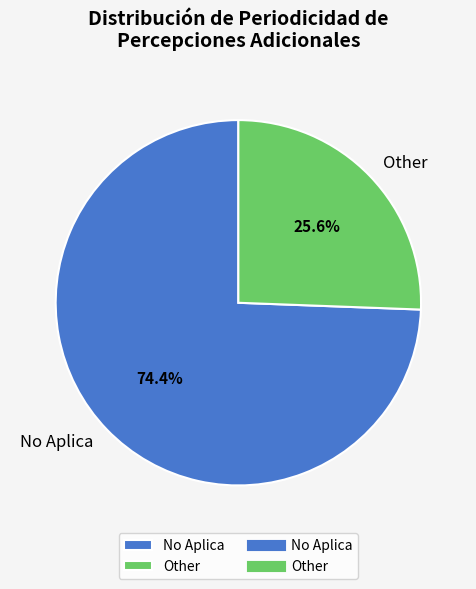

Rank the categories by value from lowest to highest.

Other, No Aplica